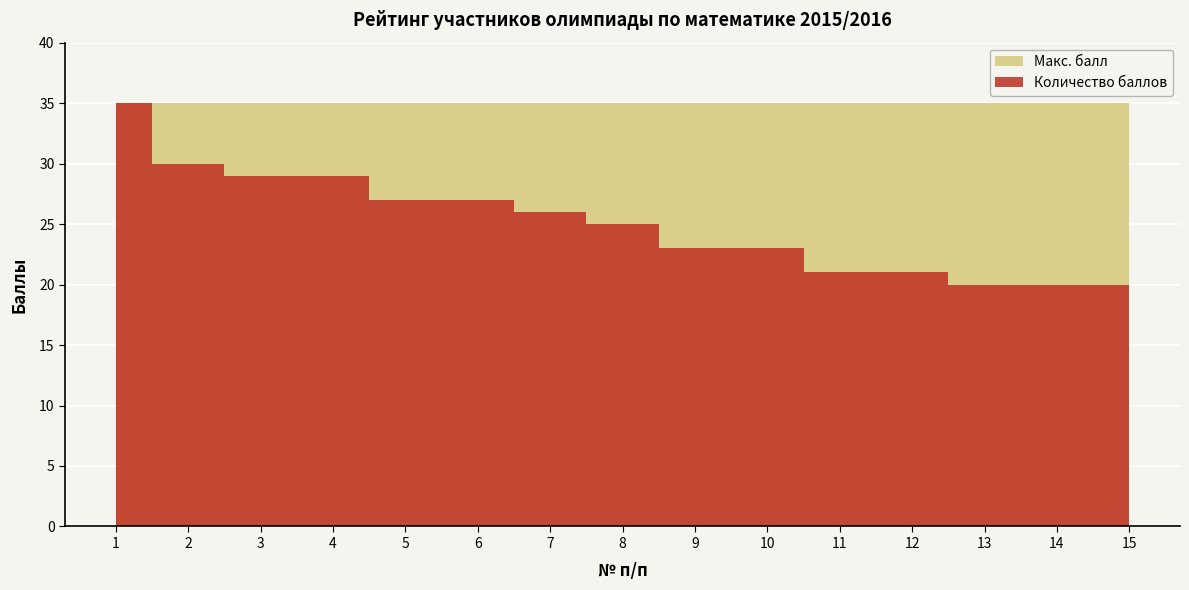

Reading left to right, what are all the values shown in this chart?

1=35	2=30	3=29	4=29	5=27	6=27	7=26	8=25	9=23	10=23	11=21	12=21	13=20	14=20	15=20